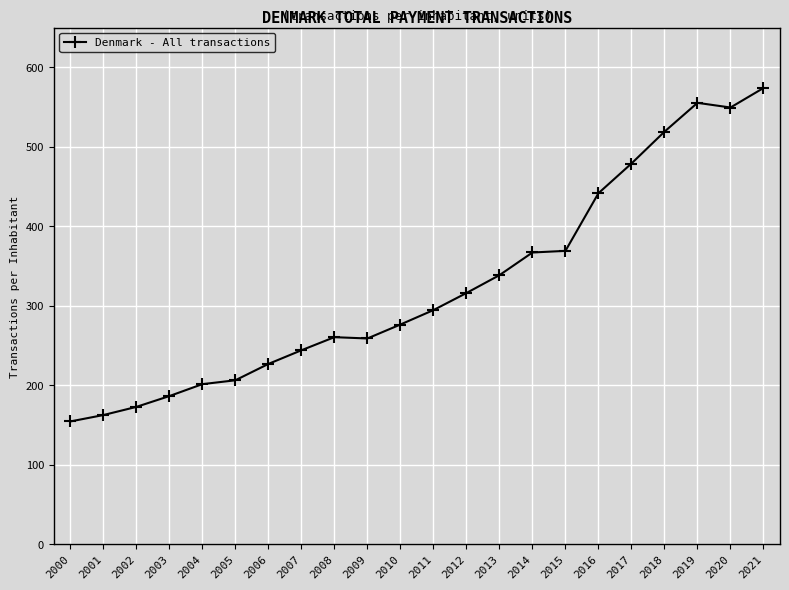

What is the sum of all values?

7152.8